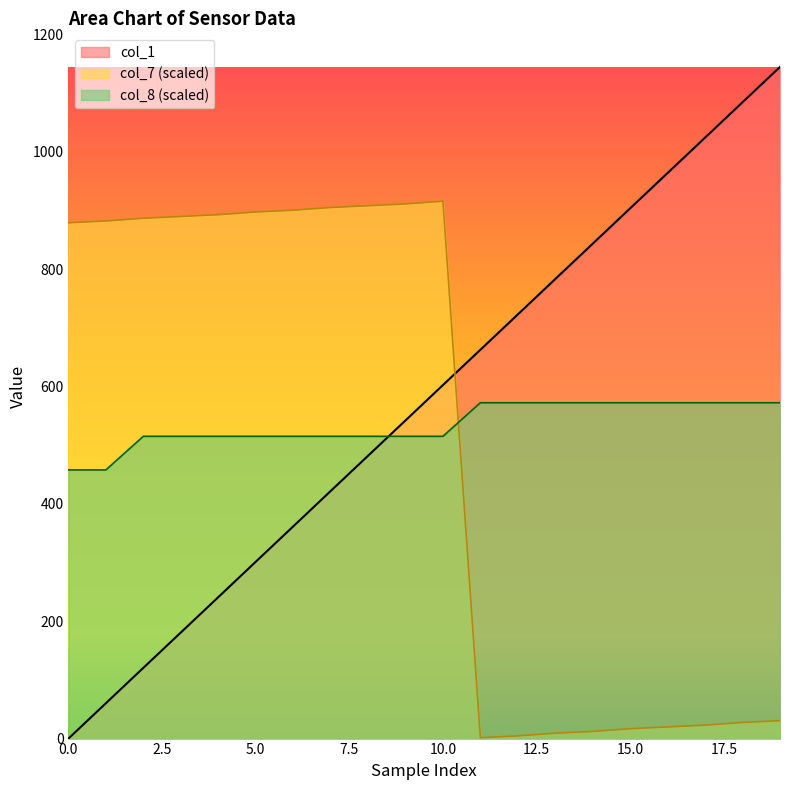

What is the sum of all col_7 values?

10012.0